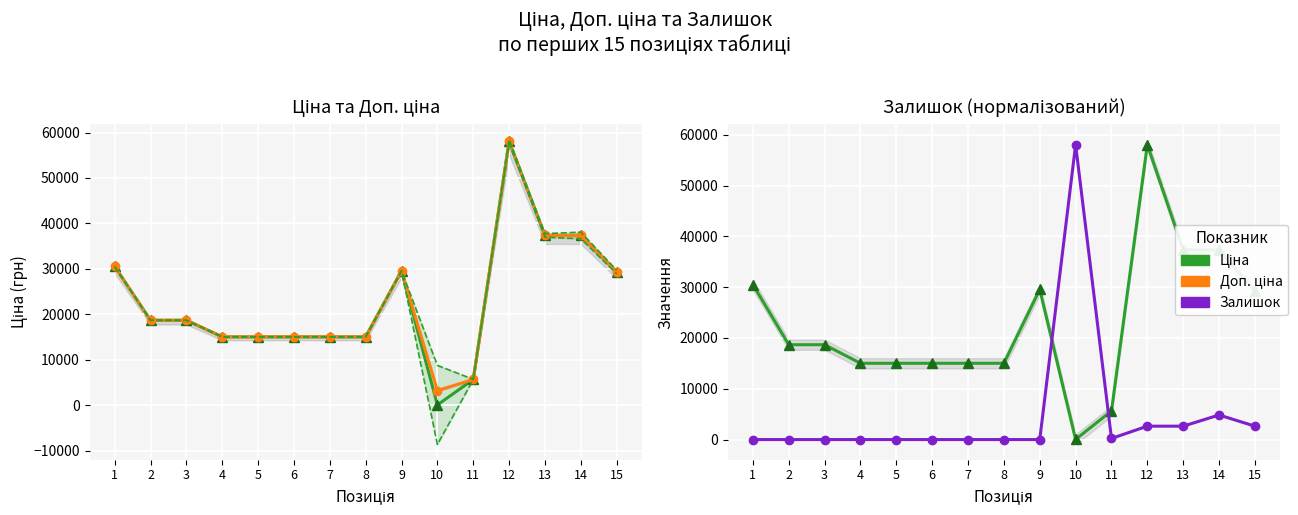

Is the value of Доп. ціна at 13 greater than the value of Залишок at 13?

Yes